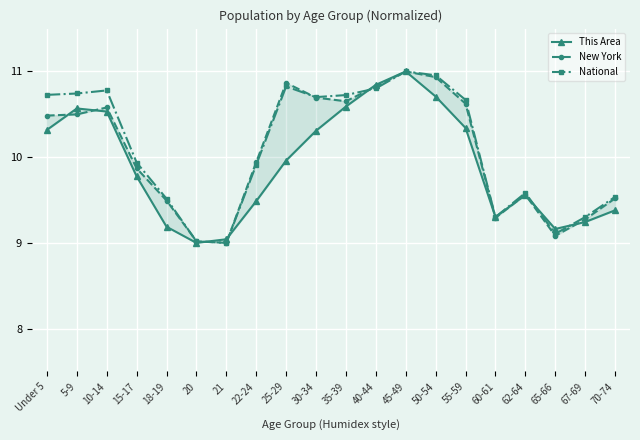

True or false: New York has more than 1 points higher than both neighbors.

True